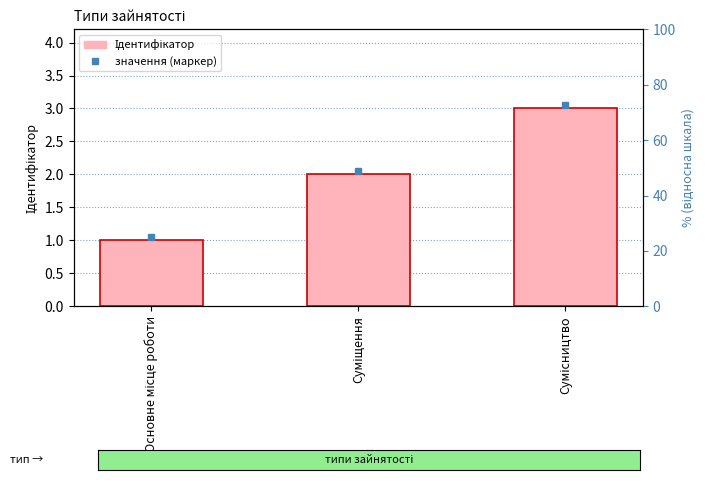

What is the minimum value shown in the chart?

1